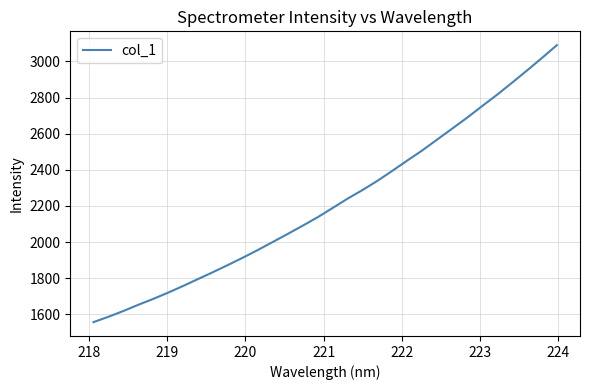

What is the maximum value shown in the chart?

3089.5